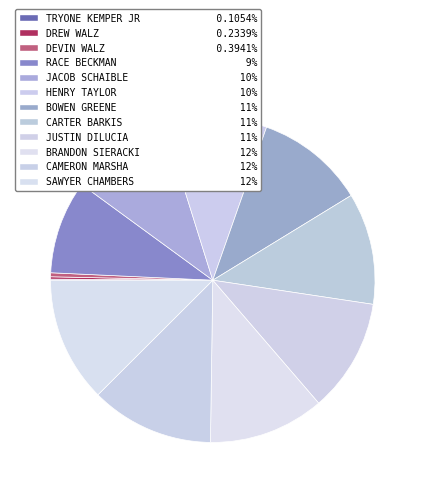

Is there any slice that represents more than half of the pie?

No